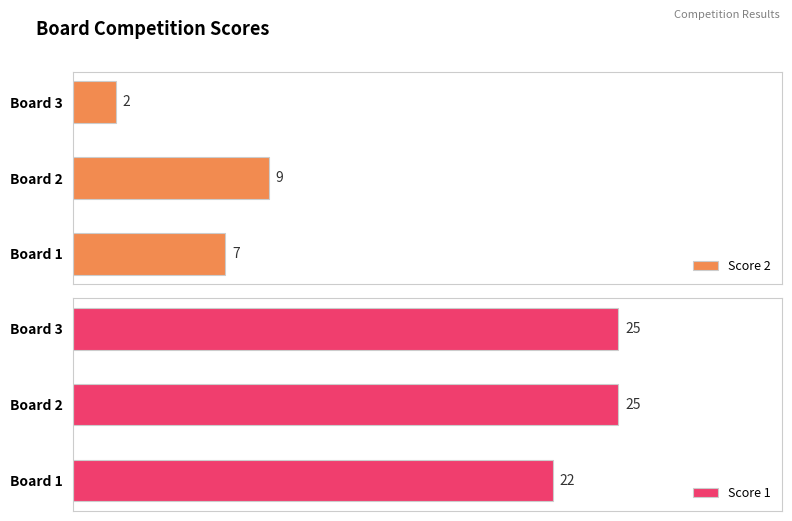

At which label is Score 2 closest to 5?

Board 1